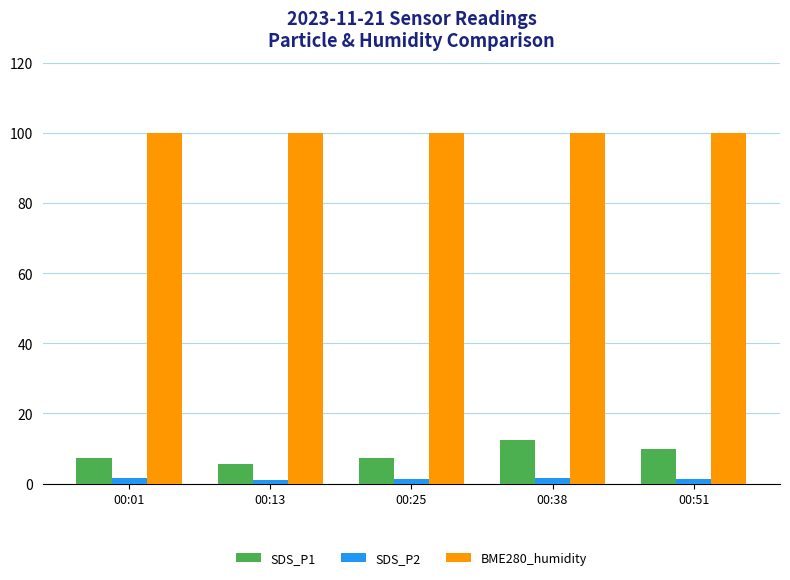

What is the approximate value of SDS_P2 at 00:01?

1.7